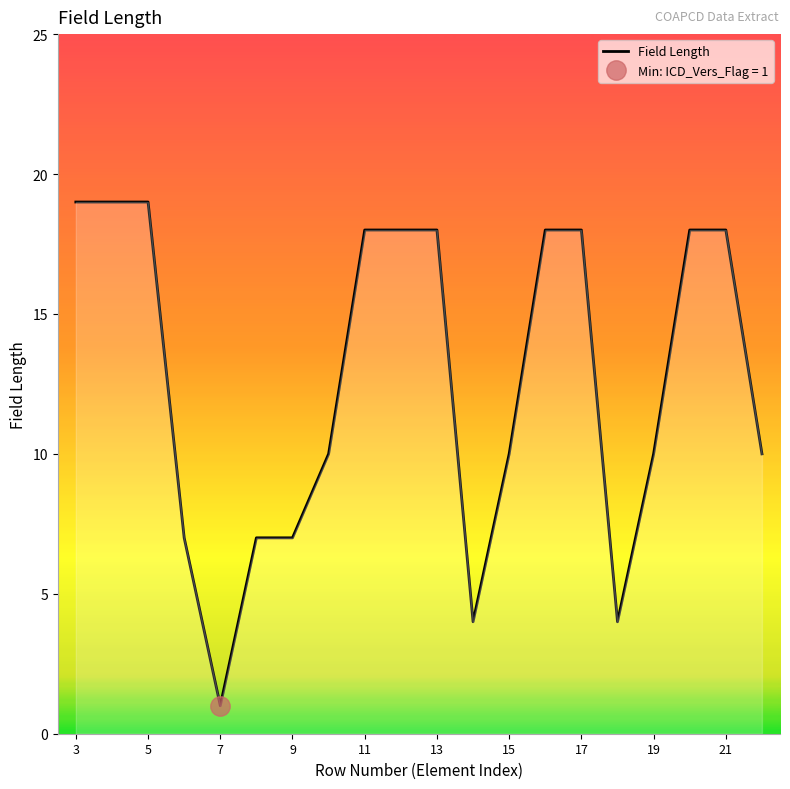

True or false: Field Length has a value of 18 at 11.

True